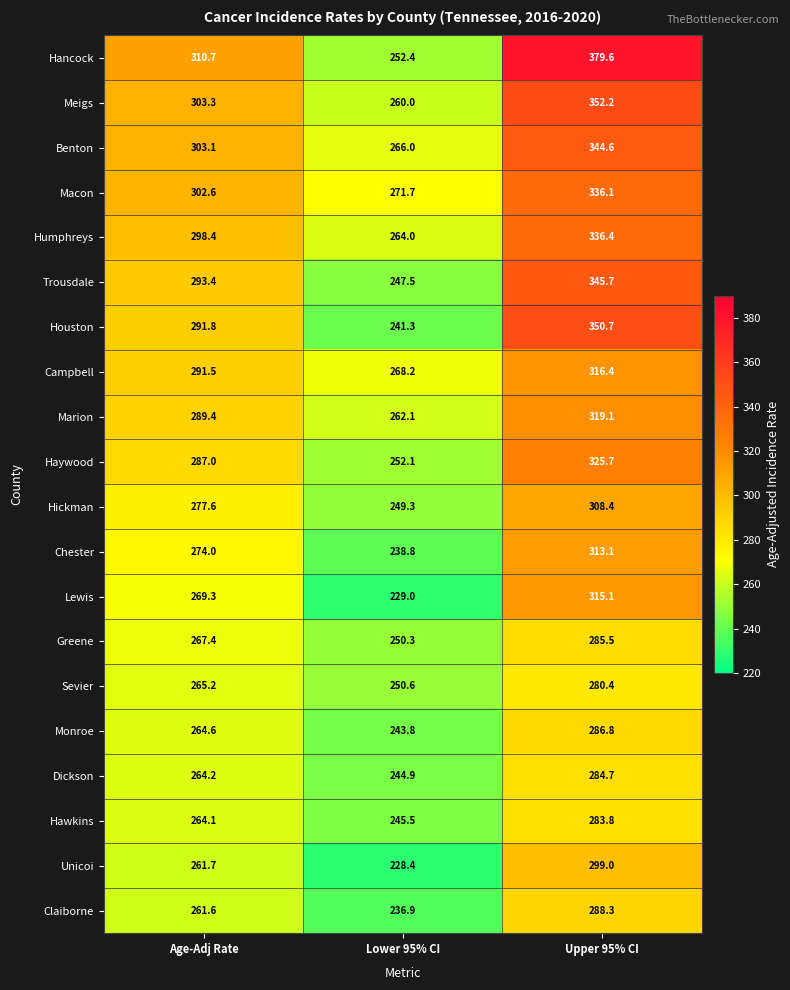

At which category is the sum across all series the highest?

Upper 95% CI